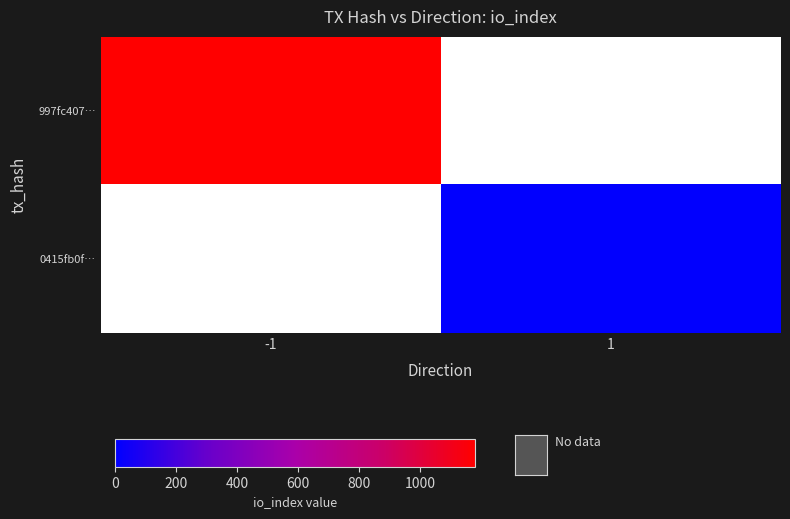

What is the difference between the highest and lowest values at -1?

1180